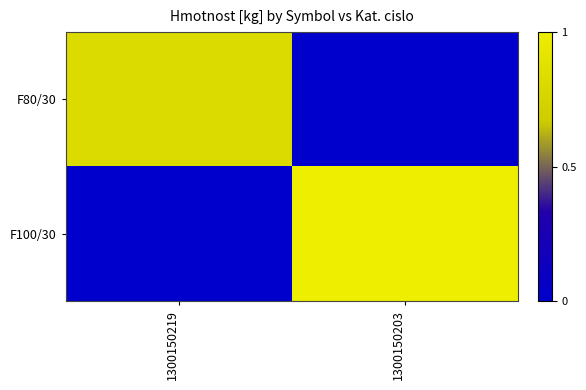

Rank the series by their average value, from highest to lowest.

F100/30, F80/30